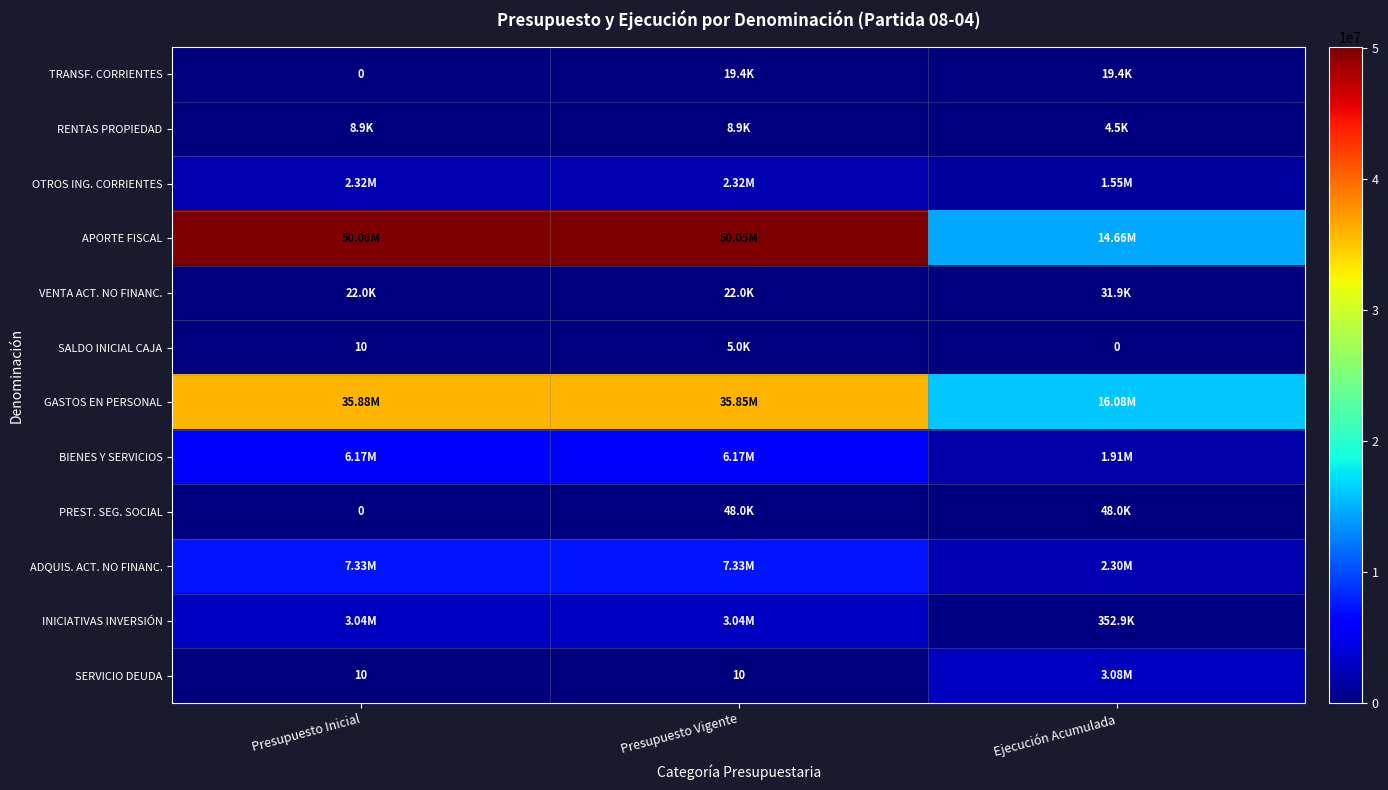

What is the difference between the SALDO INICIAL CAJA values at Ejecución Acumulada and Presupuesto Inicial?

10